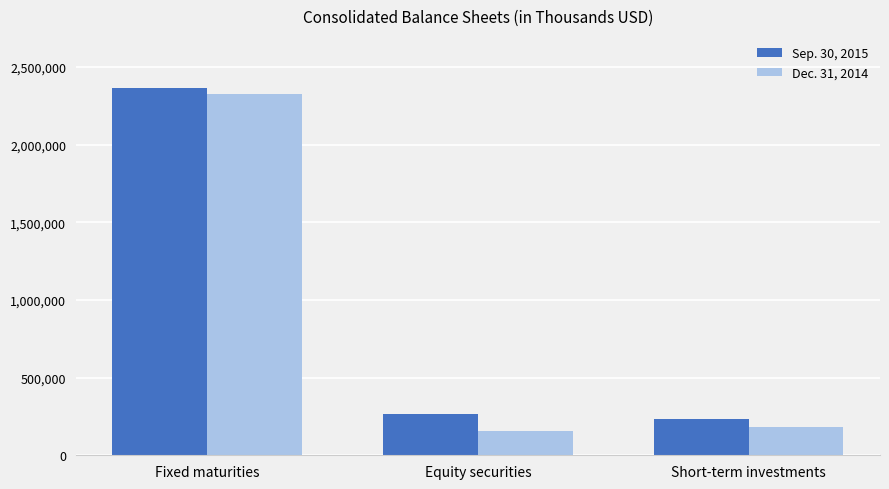

What position from the left is Equity securities?

2